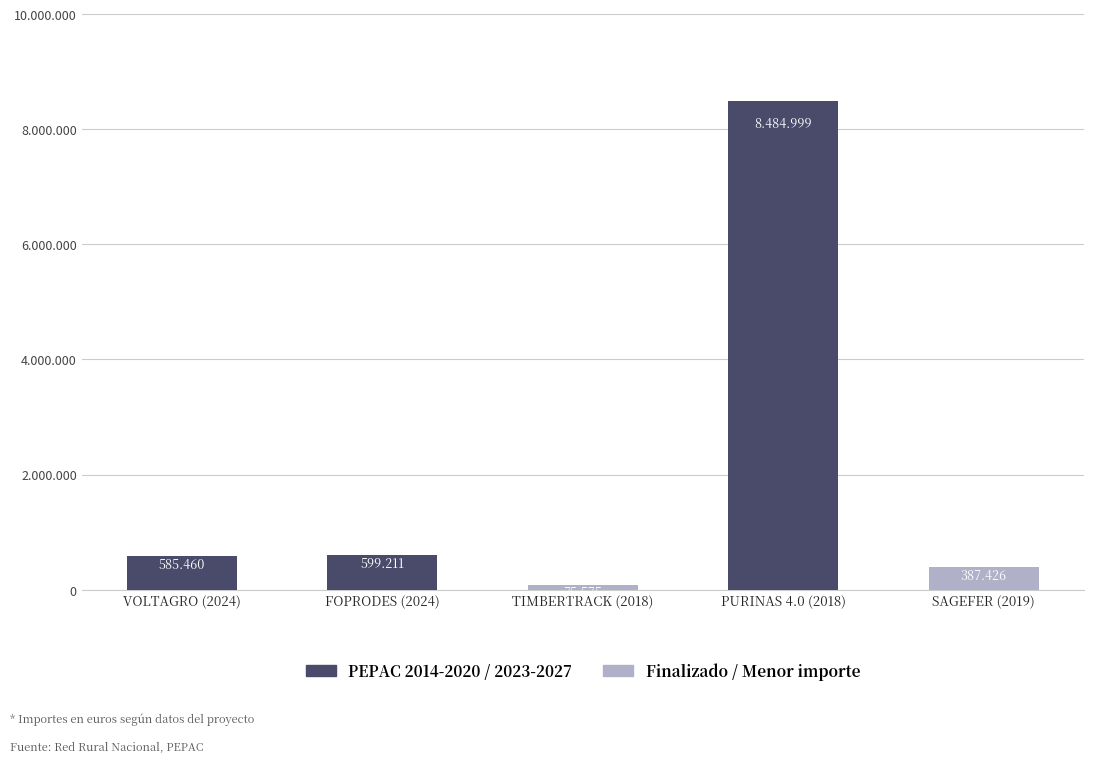

What is the sum of the values at SAGEFER (2019) and FOPRODES (2024)?

986637